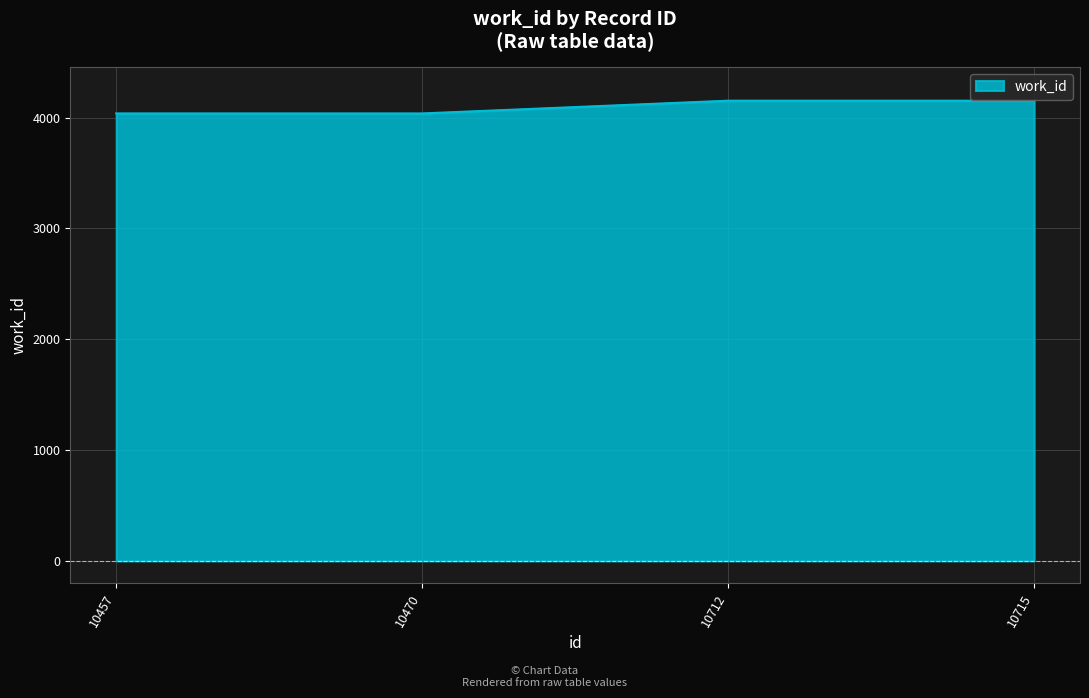

What is the change in value from 10457 to 10712?

+115